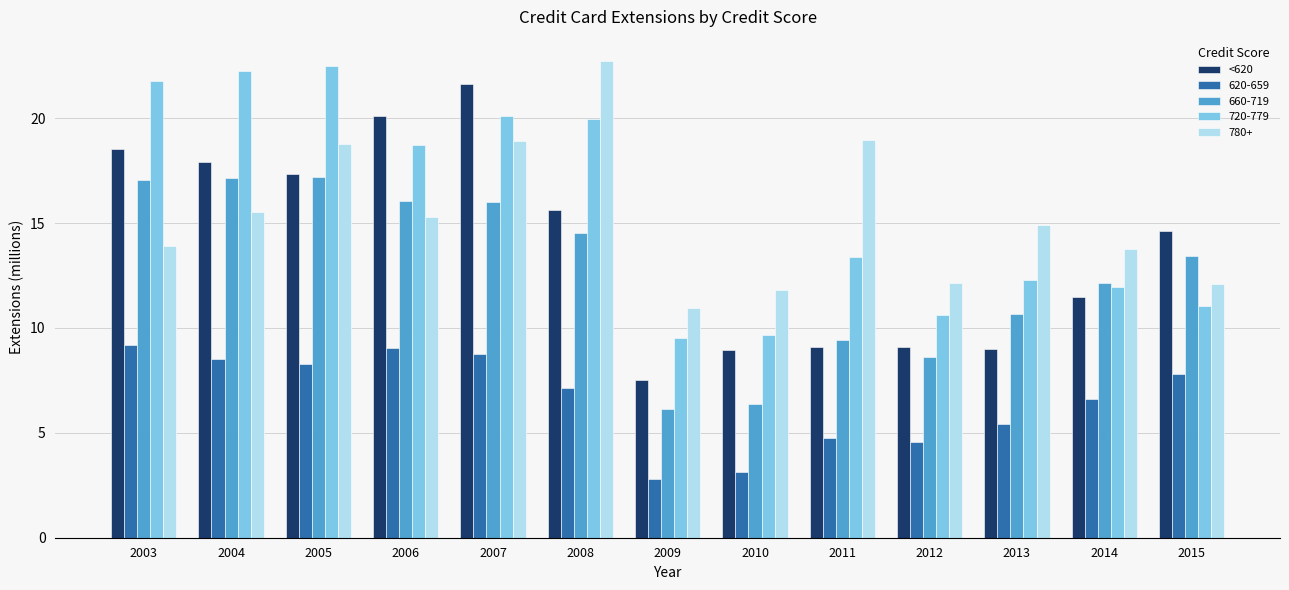

Is it true that <620 equals 9.1 at 2011?

True